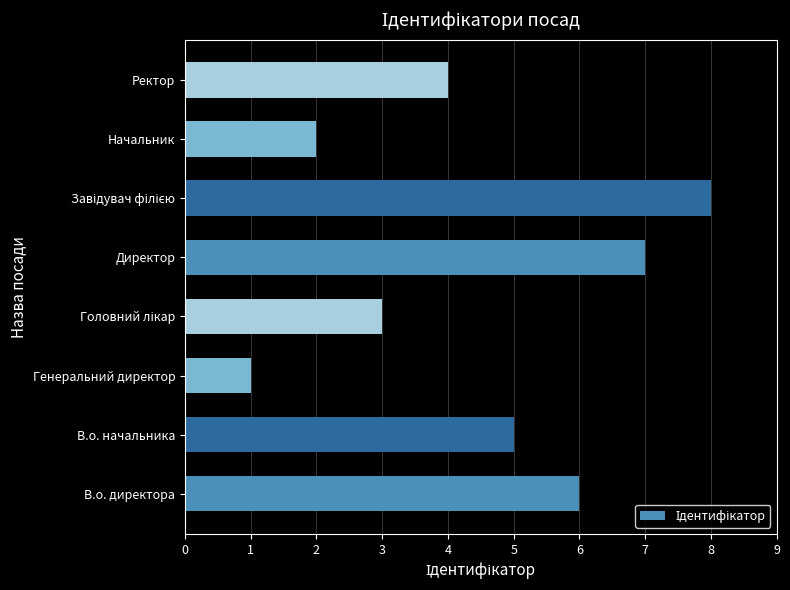

What is the sum of all values?

36